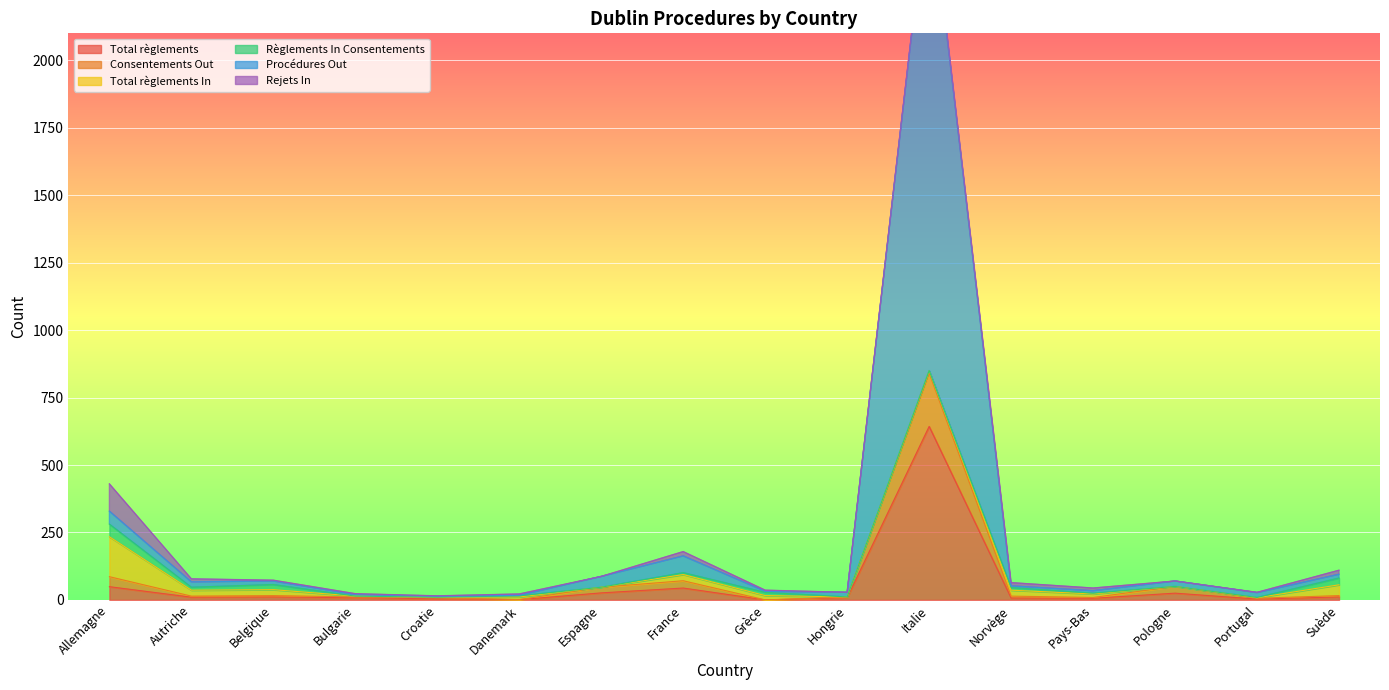

What is the approximate value of Consentements Out at Pologne, to the nearest 10?

50